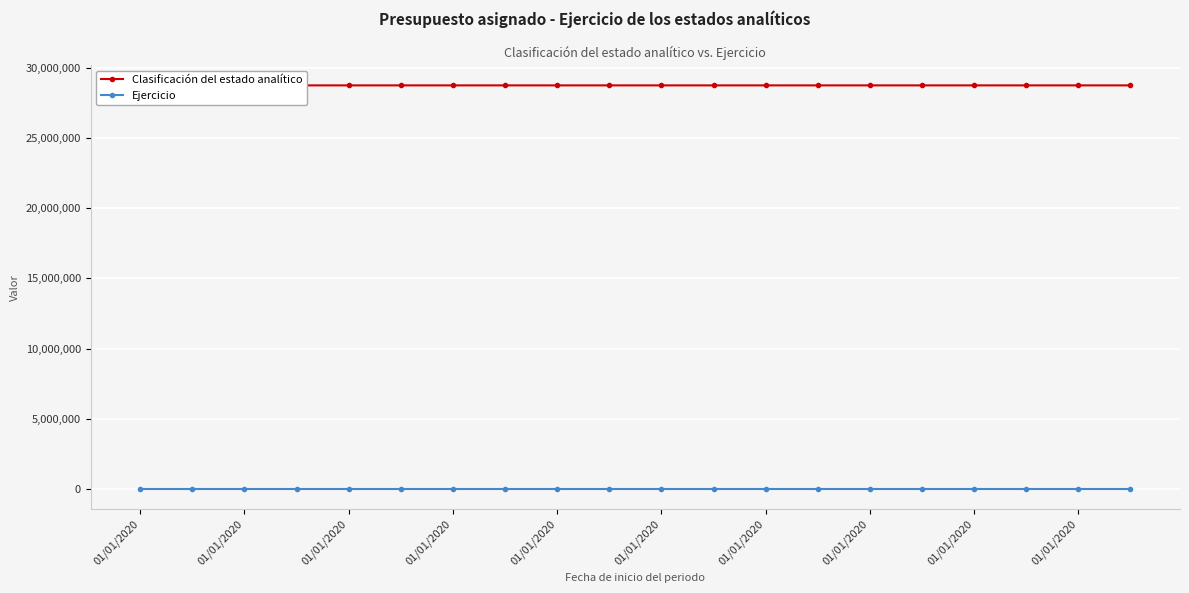

True or false: Ejercicio and Clasificación del estado analítico intersect in this chart.

False